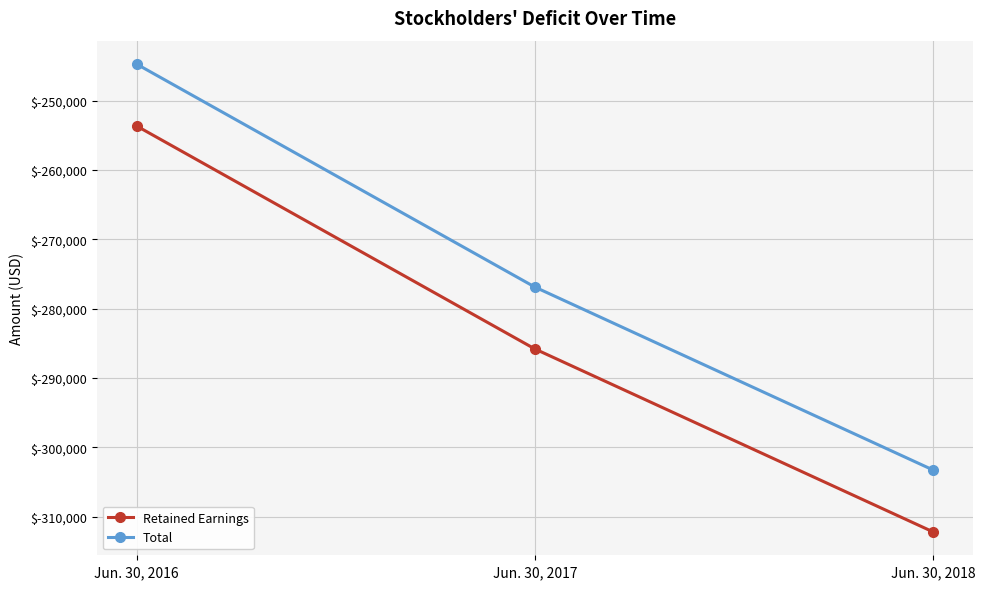

What is the difference between the maximum and minimum values in the Retained Earnings series?

58543